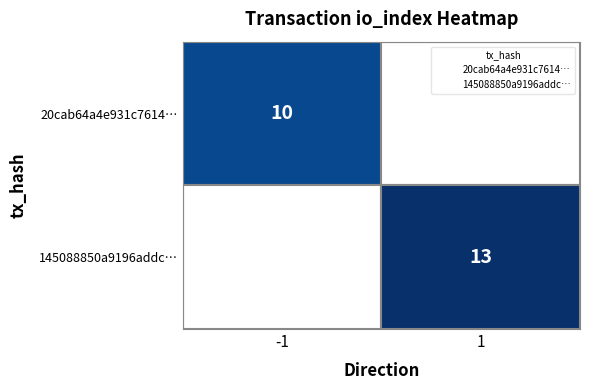

What is the maximum value for 20cab64a4e931c76145a1ea31923f2e9f4b1873?

10